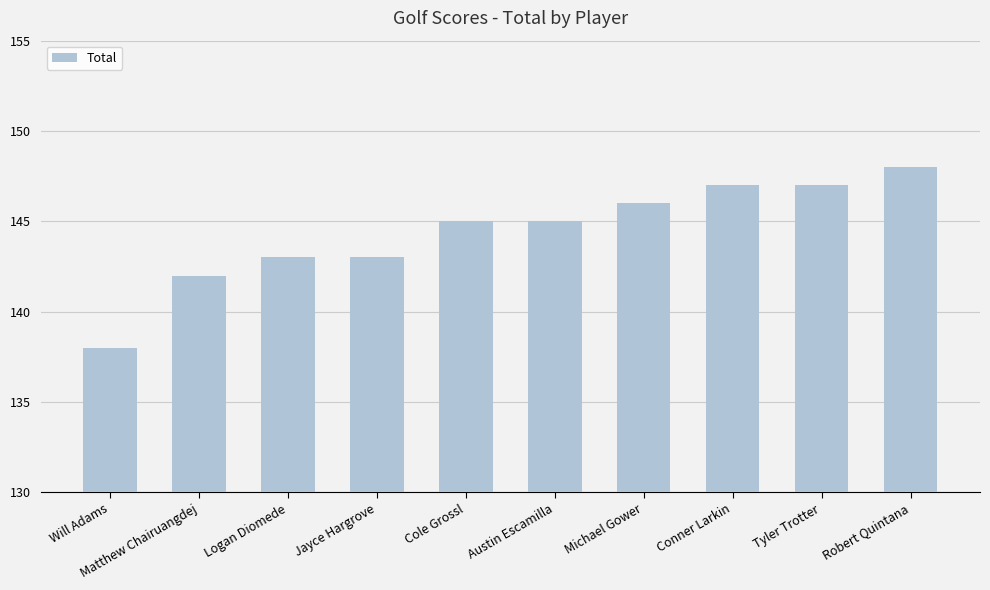

What value does the data have at Logan Diomede?

143